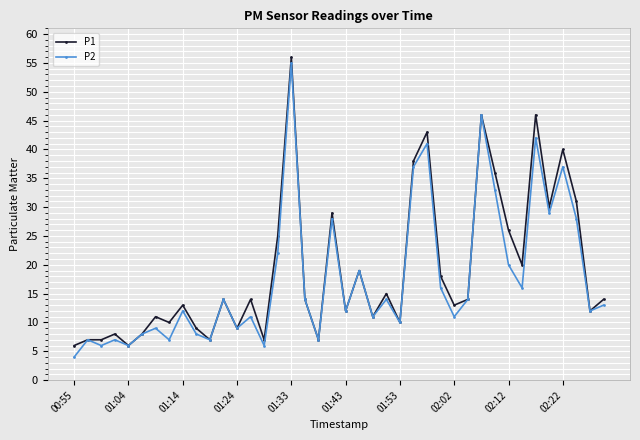

What is the sum of all P2 values?

708